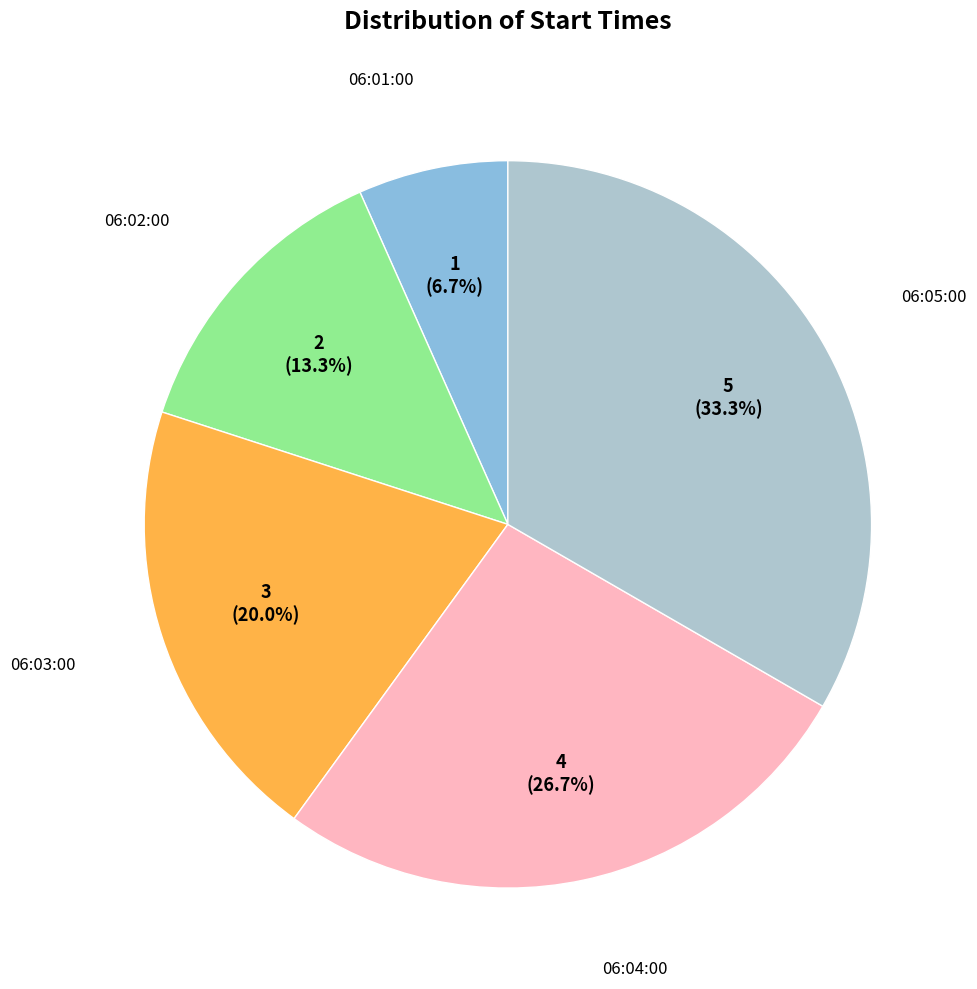

Is there a majority slice in this chart?

No